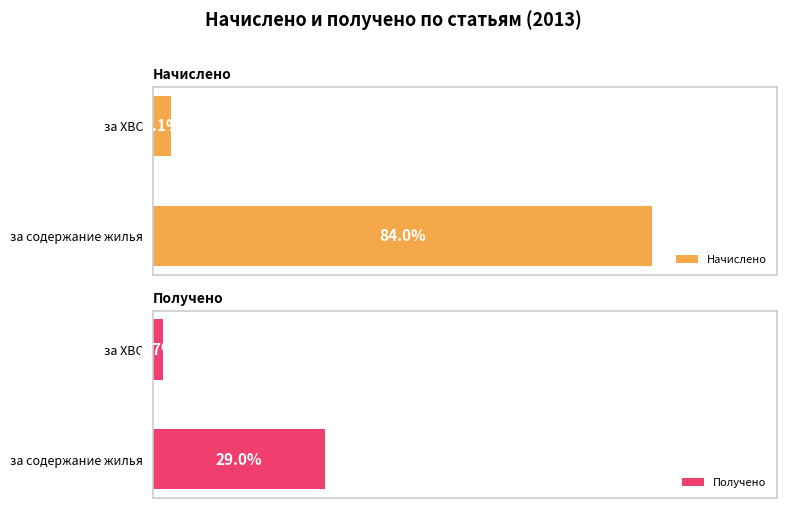

Does the chart contain any negative values?

No